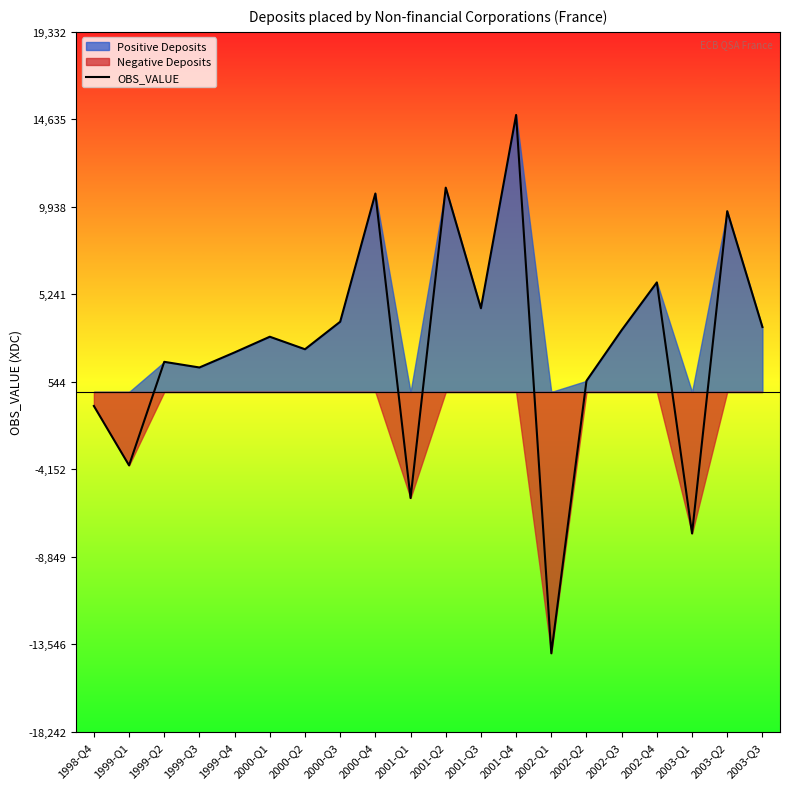

Reading right to left, list all the values displayed in this chart.

3485	9706	-7598	5881	3319	596	-14033	14871	4493	10969	-5698	10654	3769	2292	2964	2123	1313	1616	-3943	-754